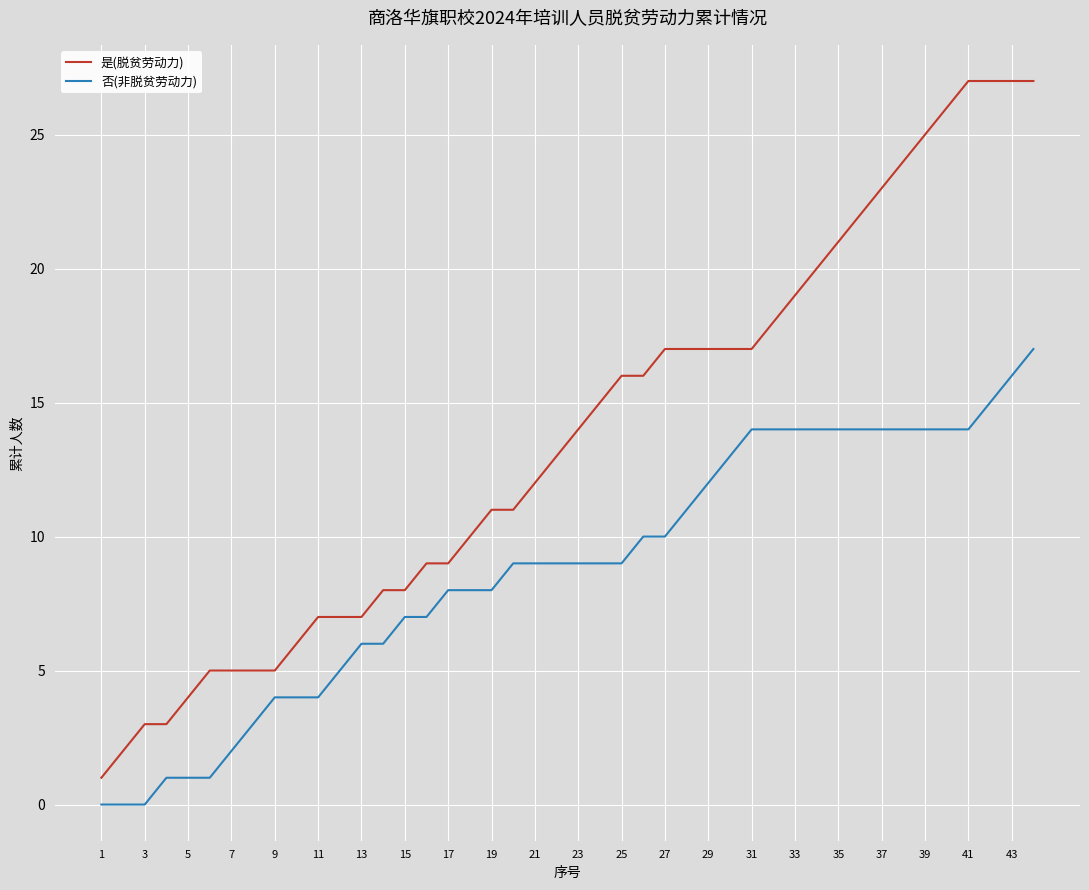

List the series in order of their overall mean, highest first.

是(脱贫劳动力), 否(非脱贫劳动力)